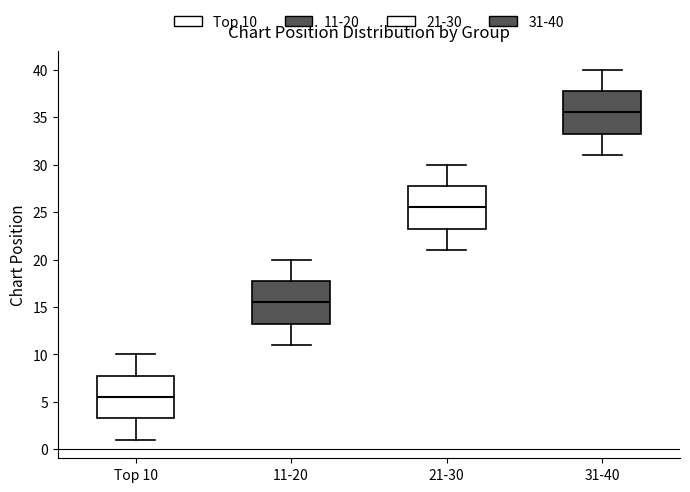

Reading left to right, read every box against the y-axis: the position of its median line, the range the box covers, and the ends of its whiskers. The values are not printed on the chart, so give them approximately, as read against the axis.

Top 10: median 5.5, box 3.5 to 8.0, whiskers 1.0 to 10.0
11-20: median 15.5, box 13.5 to 18.0, whiskers 11.0 to 20.0
21-30: median 25.5, box 23.5 to 28.0, whiskers 21.0 to 30.0
31-40: median 35.5, box 33.5 to 38.0, whiskers 31.0 to 40.0